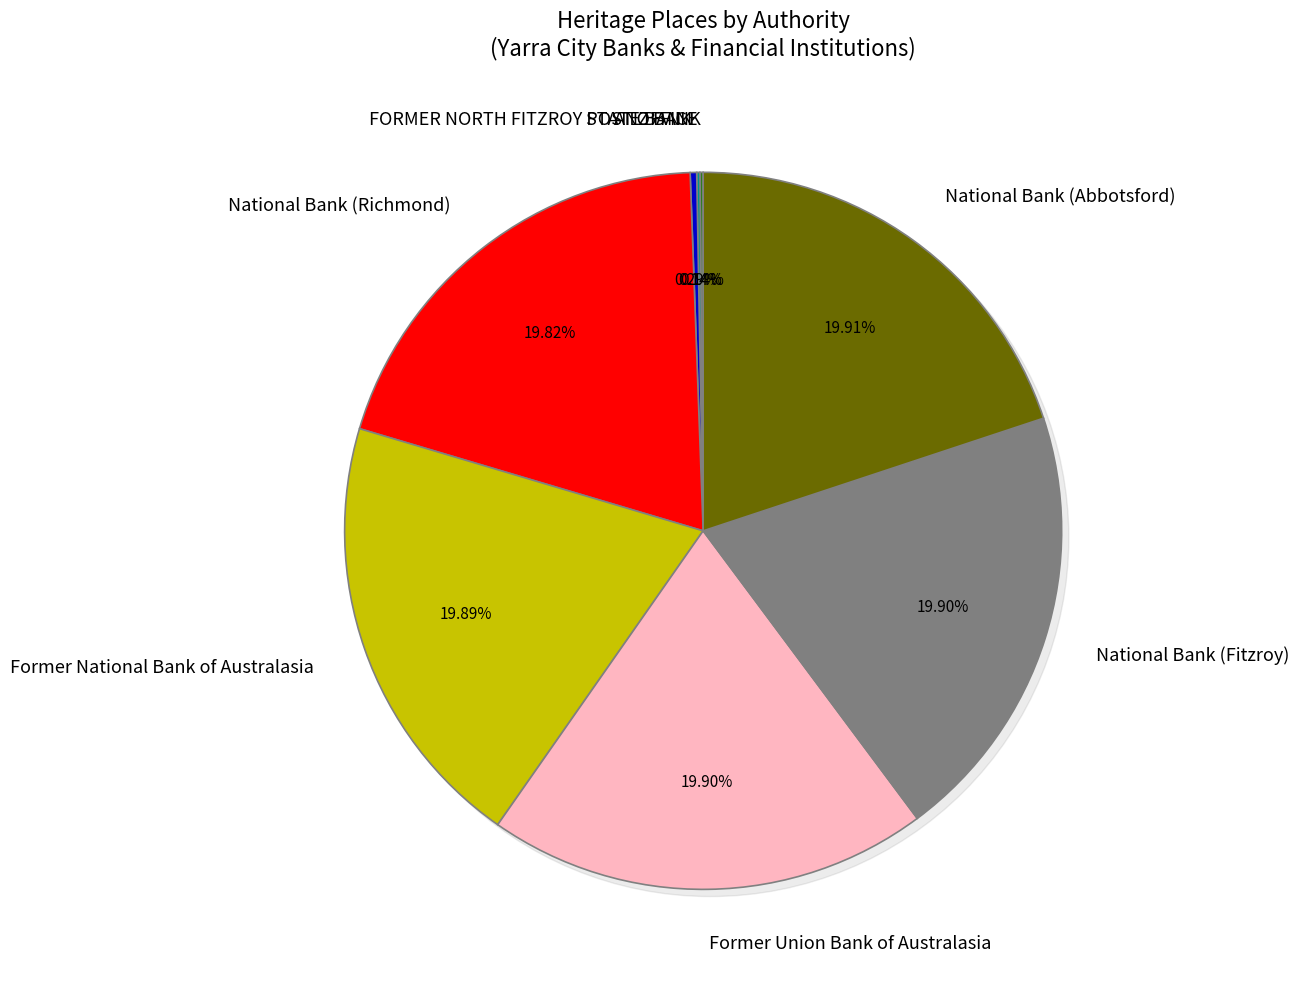

How many slices are in this pie chart?

8